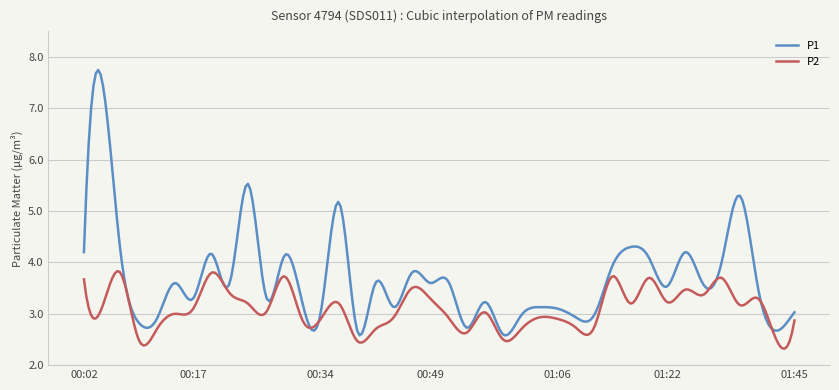

What is the highest value of the P1 series?

7.7